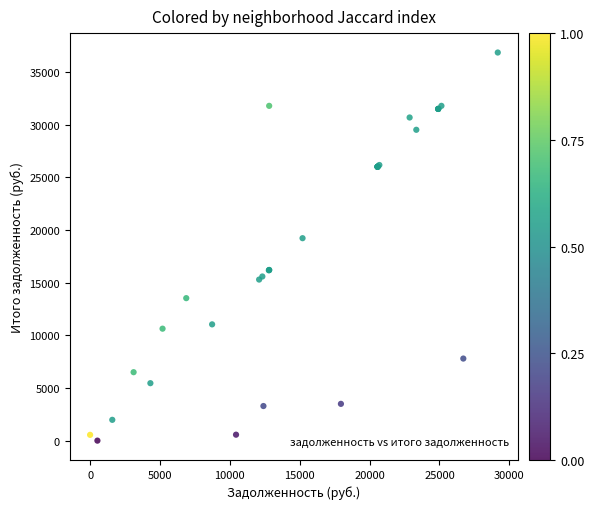

What Y value in the scatter plot is closest to 18433?

19230.5